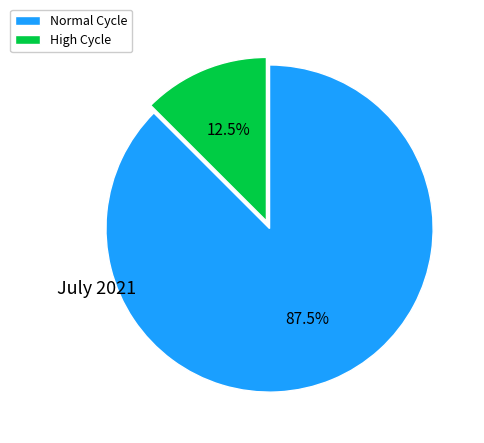

Is there a majority slice in this chart?

Yes